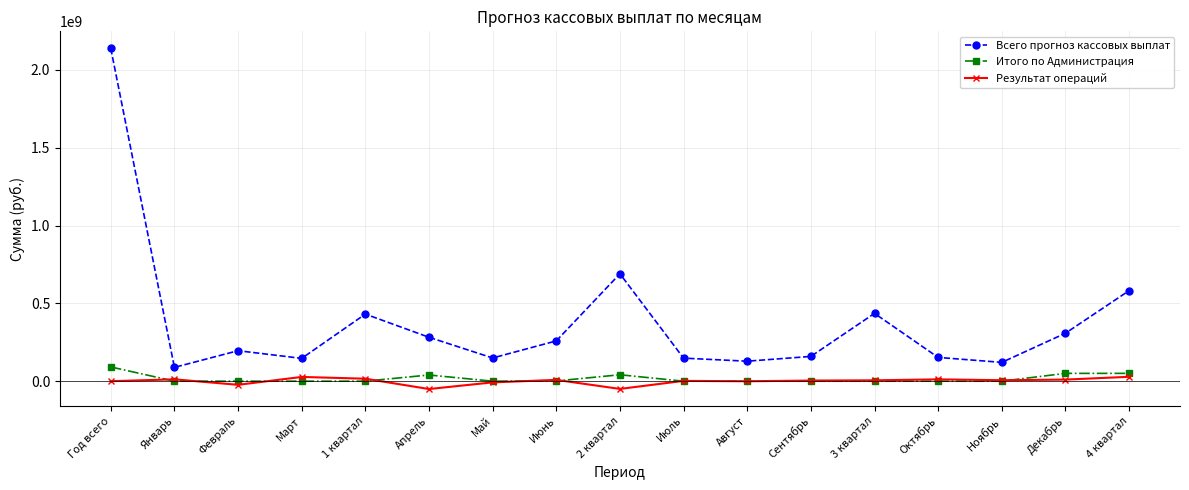

What is the label of the 2nd point from the right?

Декабрь